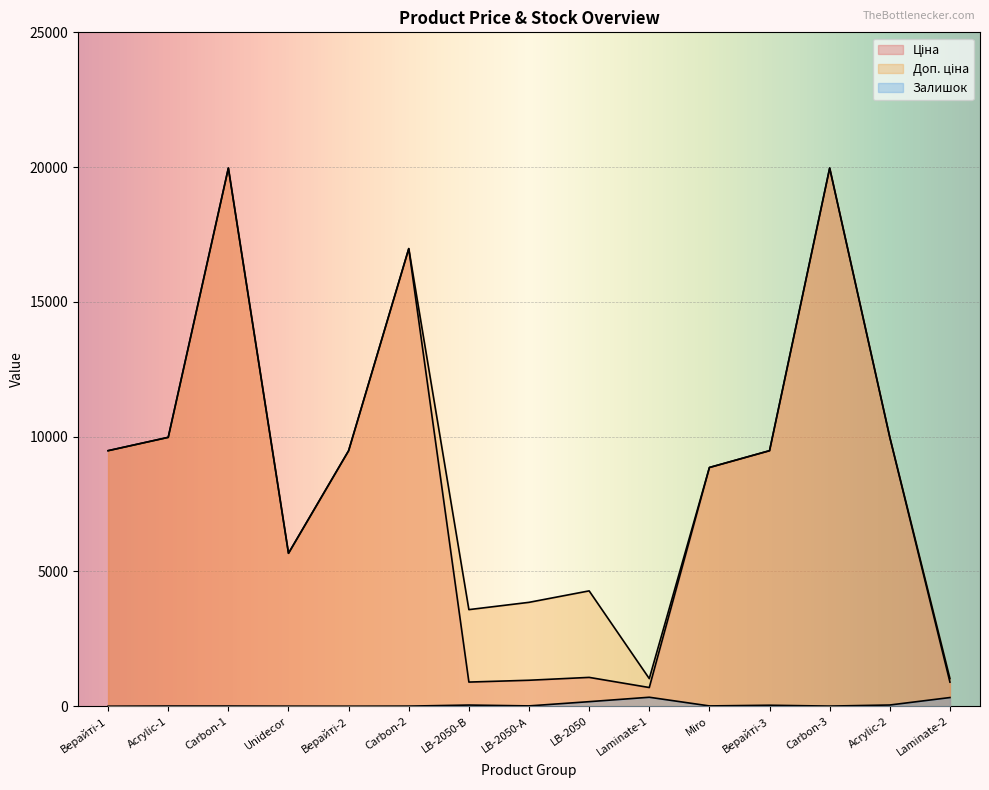

What is the total value across all series at Верайті-1?

18960.1